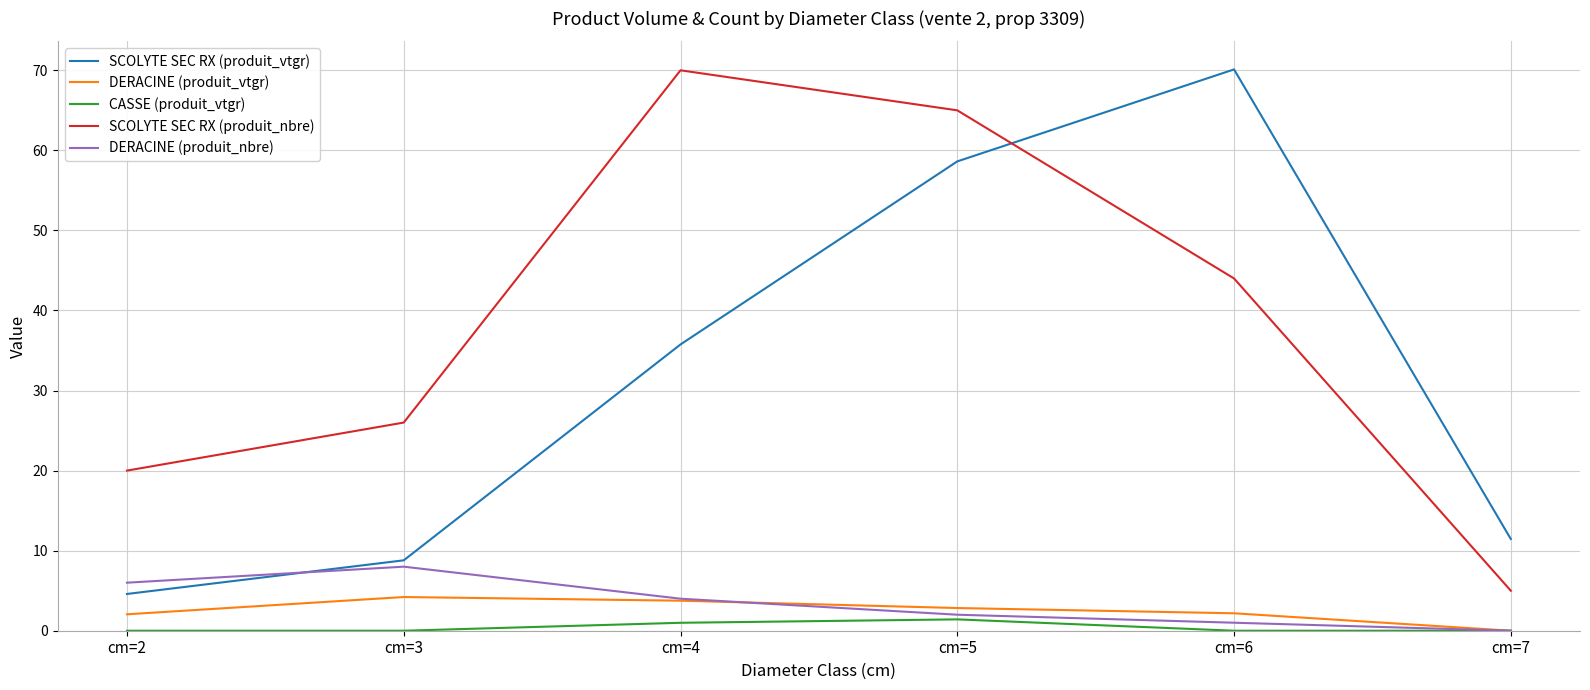

Count the number of data series in this chart.

5